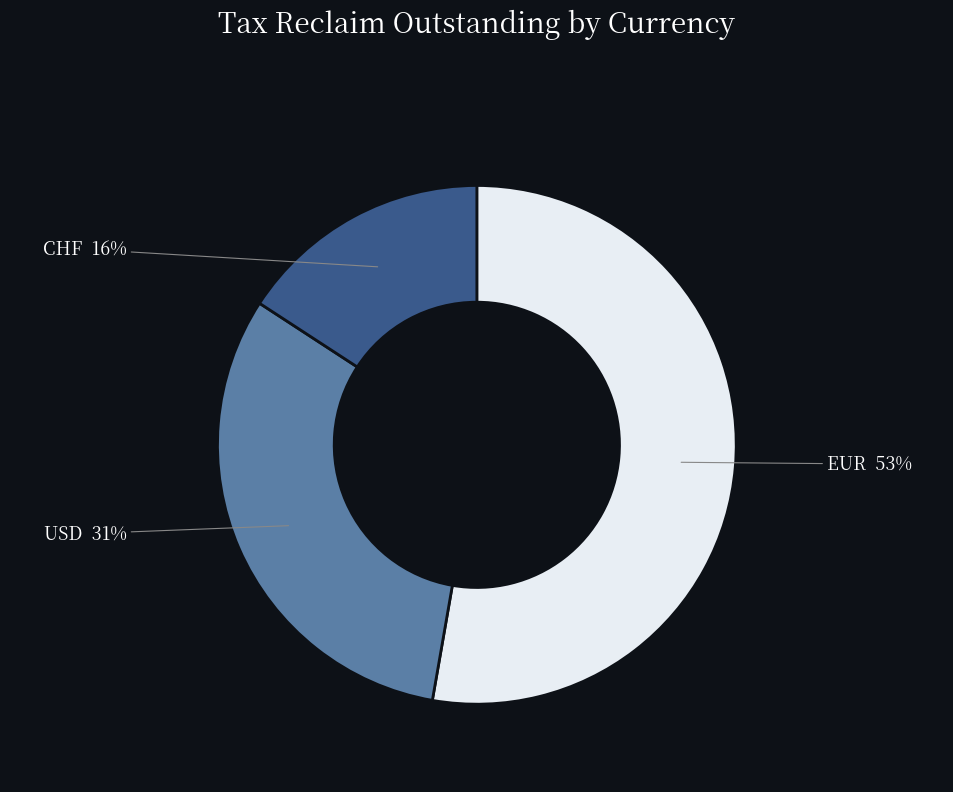

True or false: CHF accounts for 28% of the total.

False